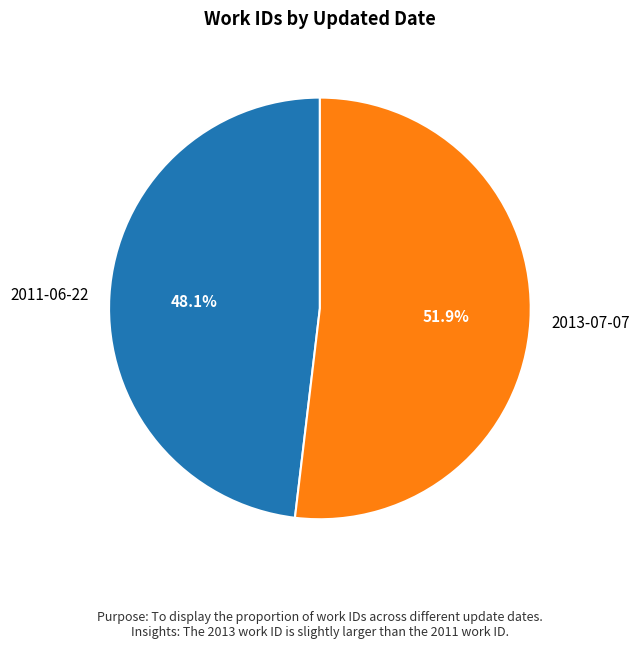

True or false: 2013-07-07 accounts for 52% of the total.

True